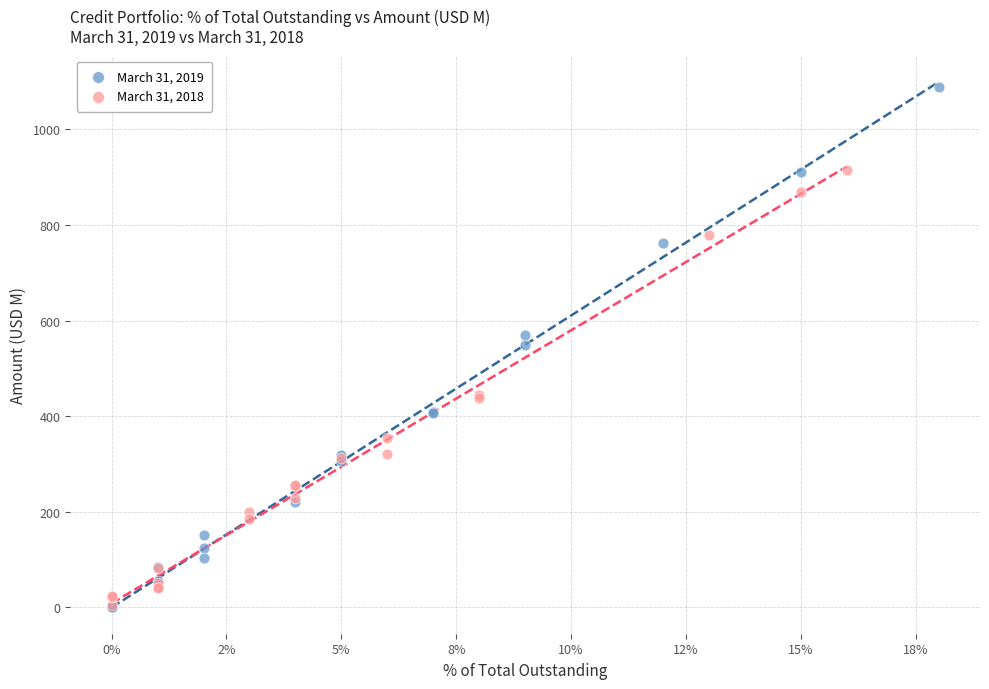

What are all the series names shown in the legend?

March 31, 2019, March 31, 2018